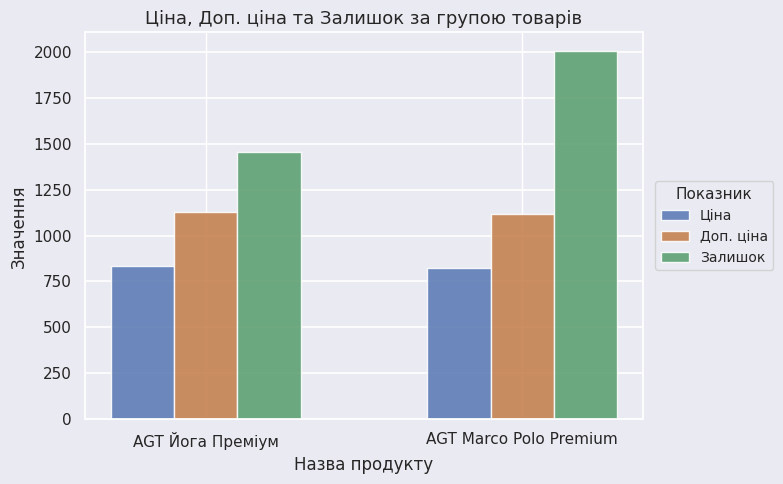

At which category is the sum across all series the highest?

AGT Marco Polo Premium